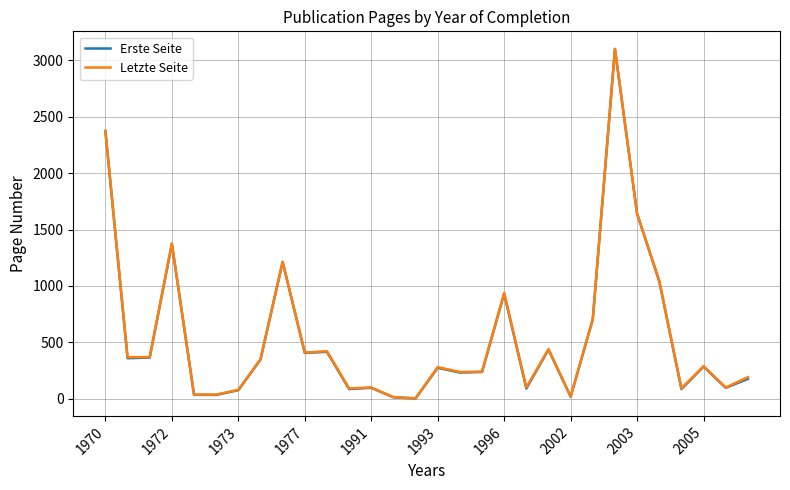

How many lines are shown in the chart?

2